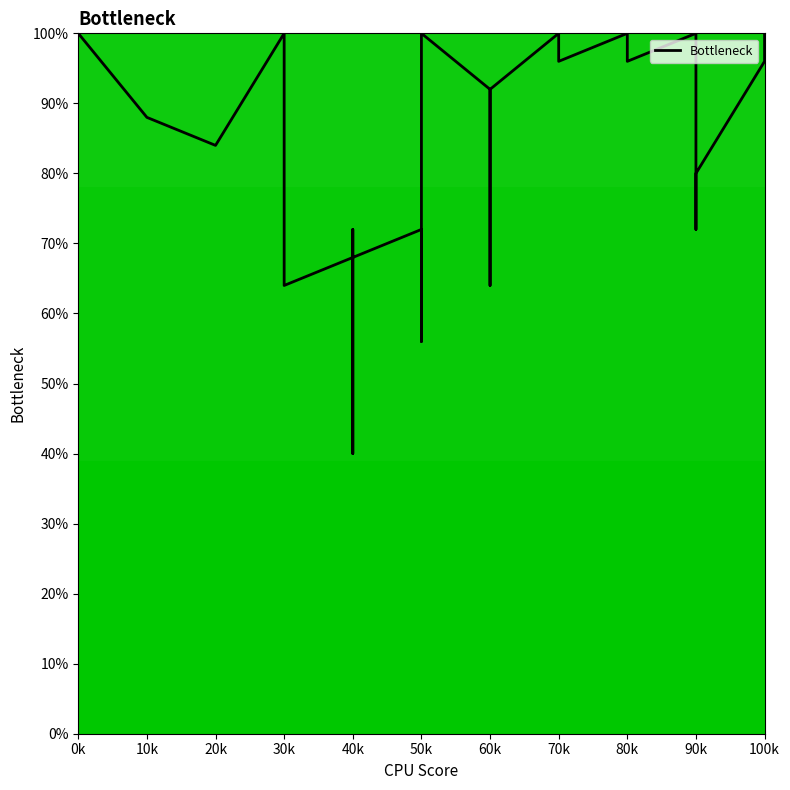

The value at 40k is 115.4. True or false?

False